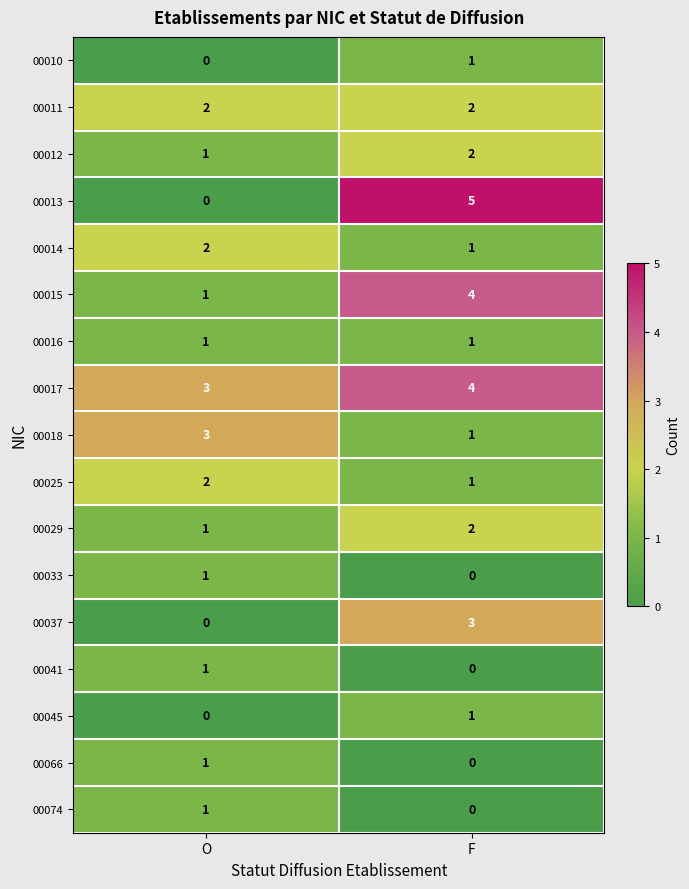

The value of 00014 at O is 2. True or false?

True